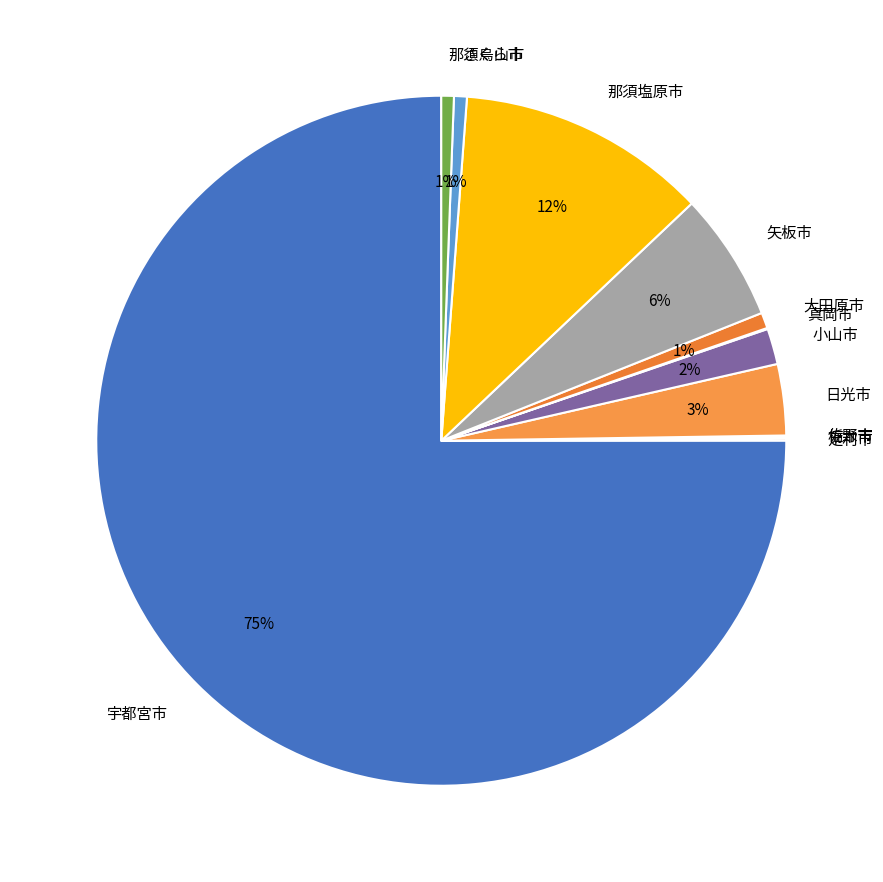

To the nearest percent, what is the average slice percentage?

8%